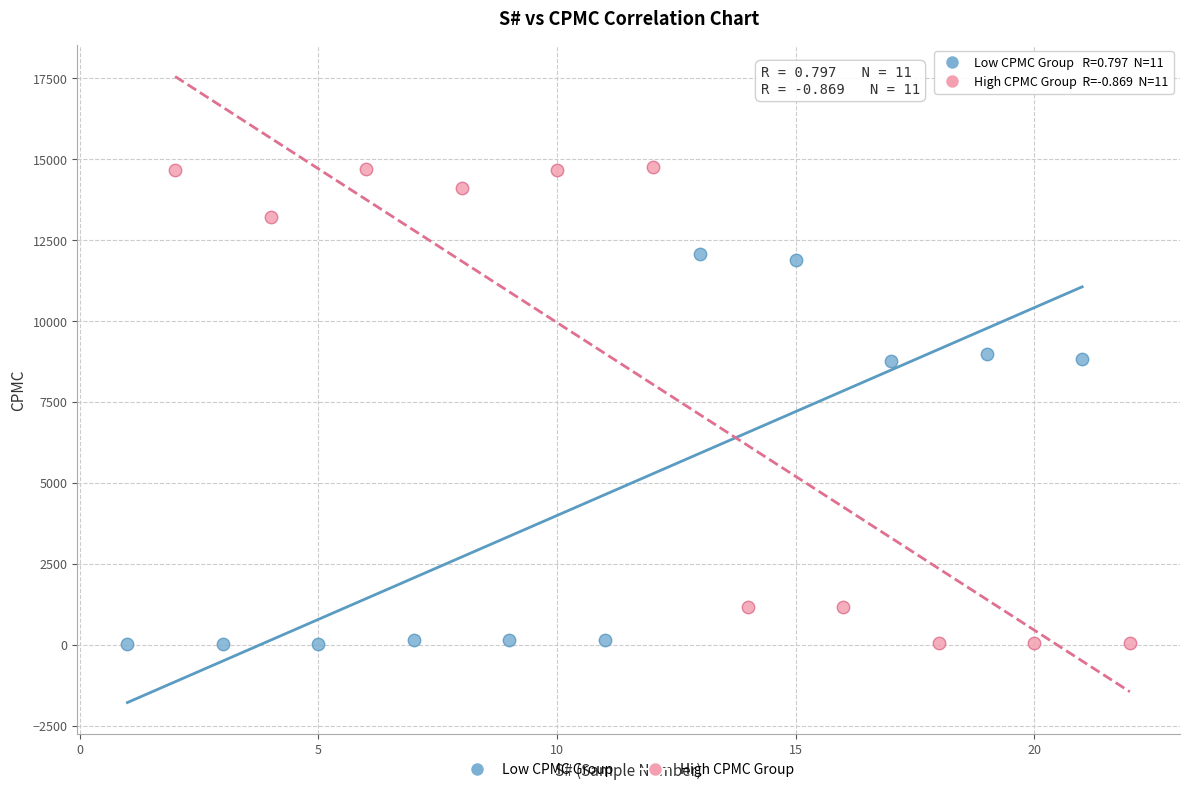

Which series reaches the maximum Y coordinate?

High CPMC Group